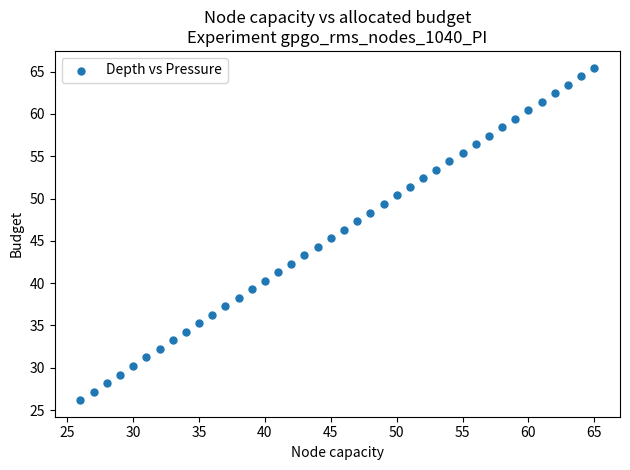

What is the range of X values (max minus min)?

39.0